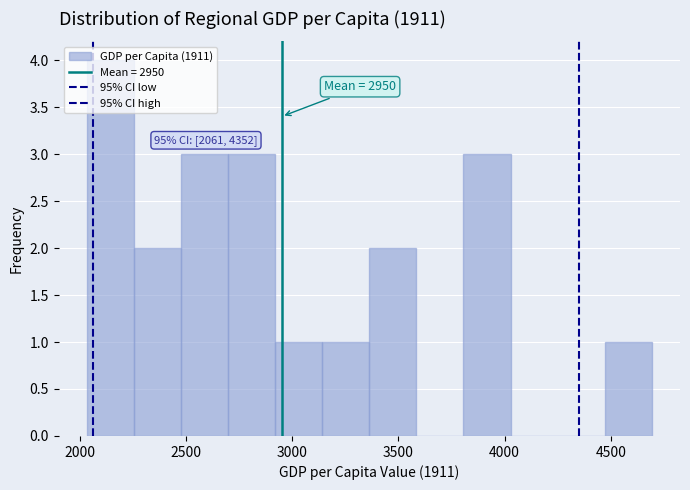

Over which range of the x-axis is the bar tallest?

2050 to 2250